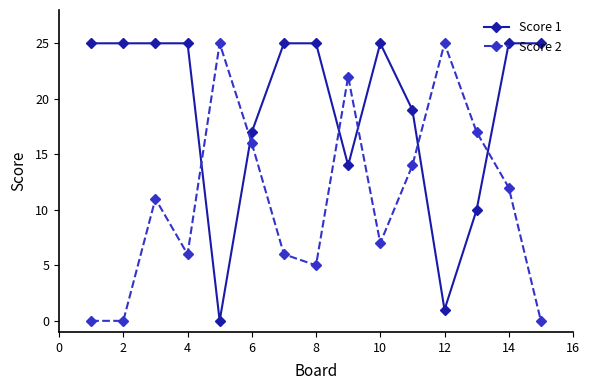

What is the greatest value displayed?

25